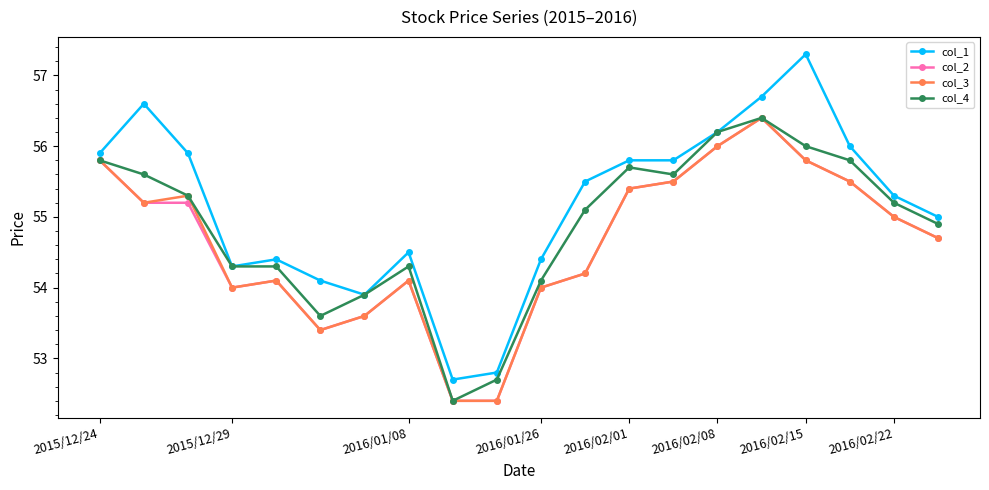

What is the lowest value of the col_3 series?

52.4